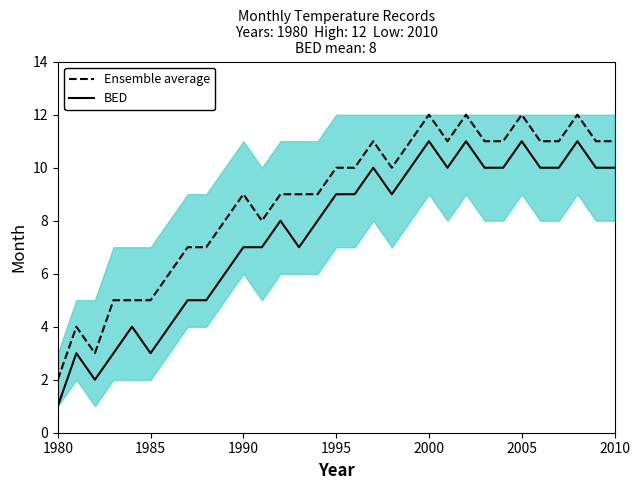

How many BED values are between 5 and 10?

20